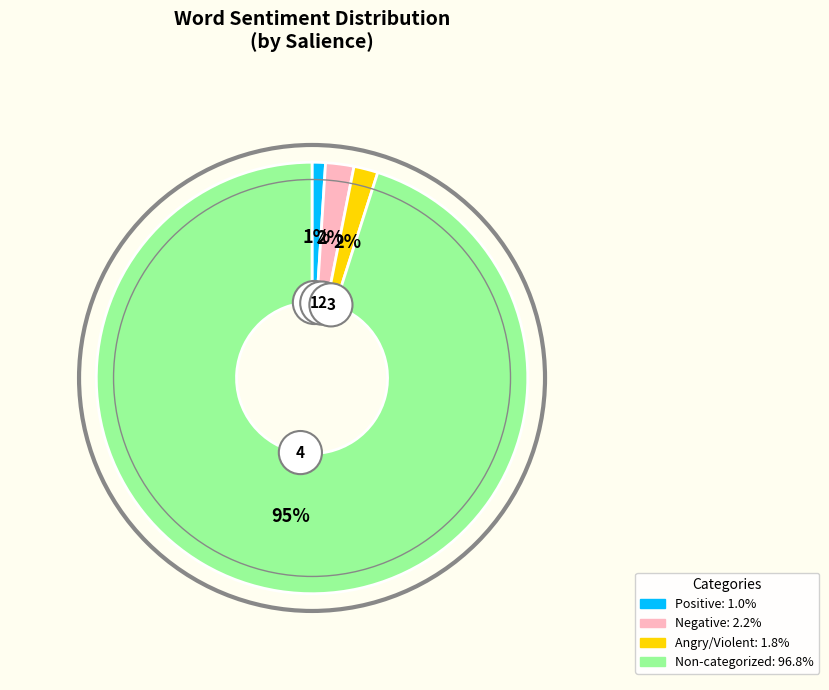

The Words in Sentiment List#3: Angry/Violent slice represents 2% of the pie. True or false?

True